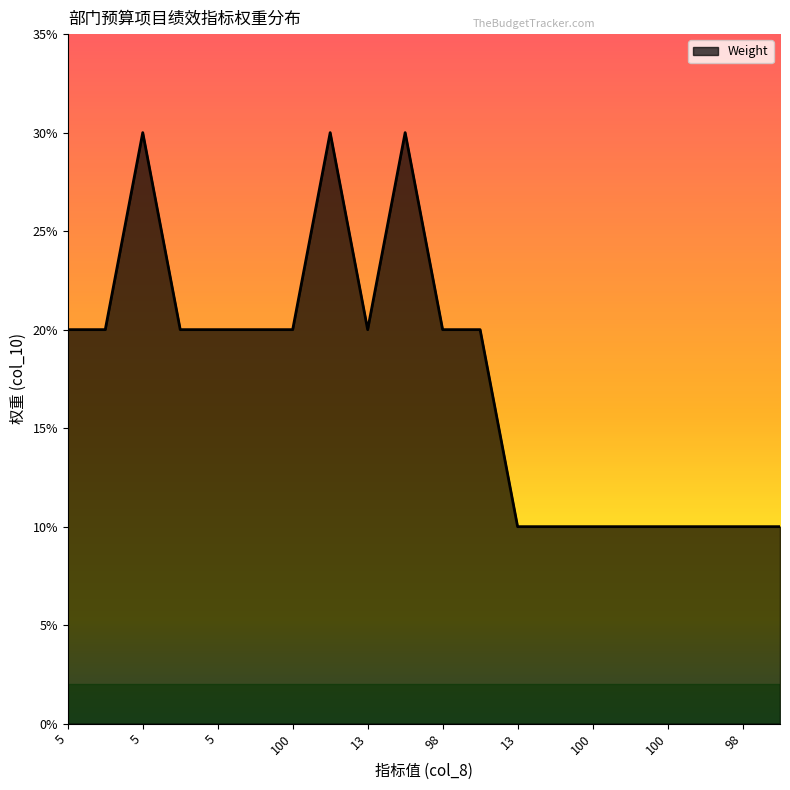

What is the difference between the maximum and minimum values?

20